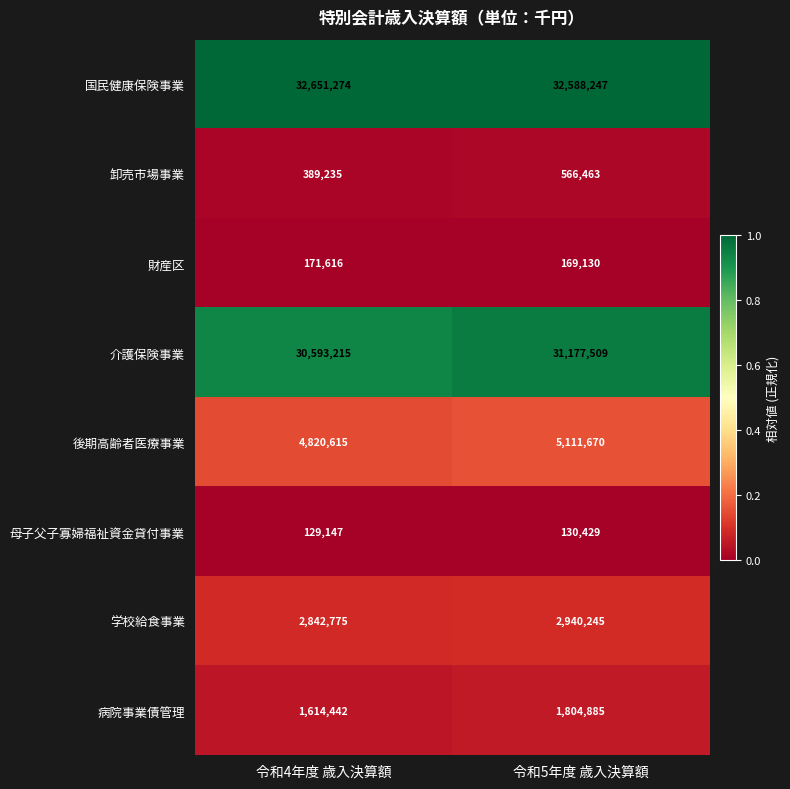

What is the difference between the highest and lowest values at 令和4年度 歳入決算額?

32522127